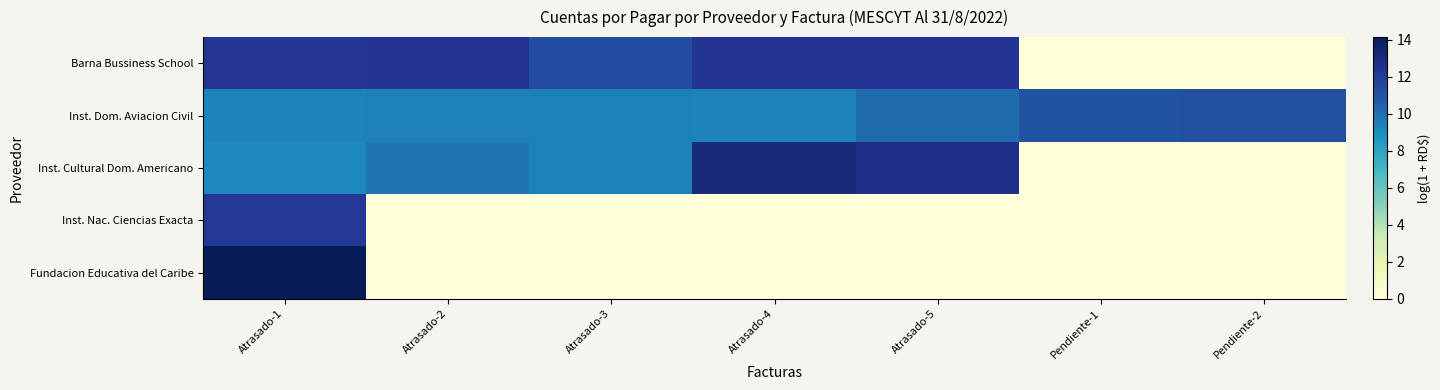

At which category is the sum across all series the highest?

Atrasado-1